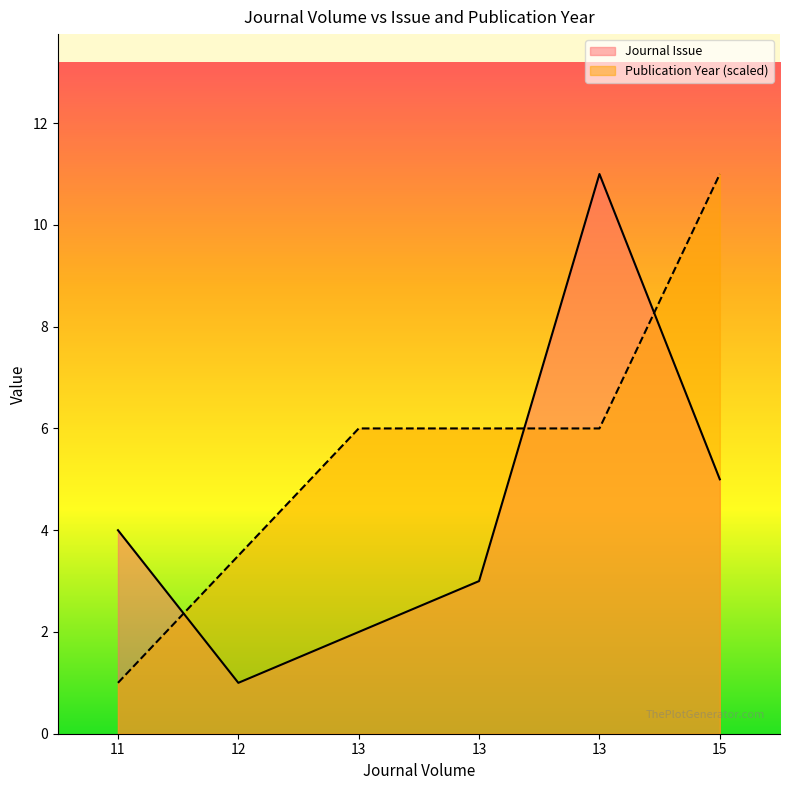

Read the Journal Issue value at 13.

3.0